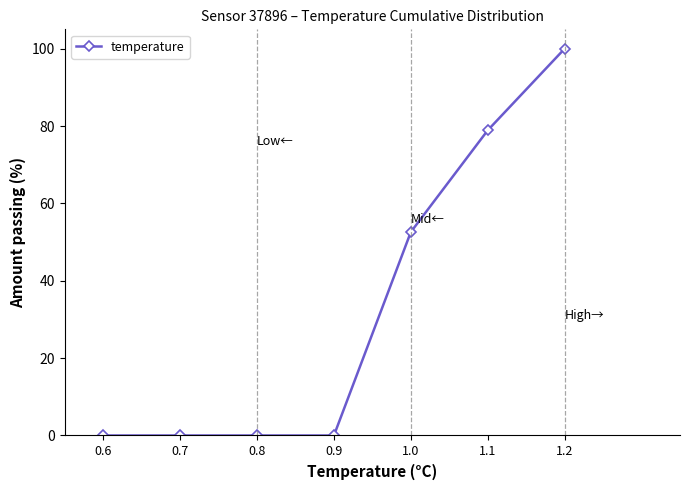

Reading left to right, transcribe all the data shown in this chart.

0.0	0.0	0.0	0.0	52.6	78.9	100.0